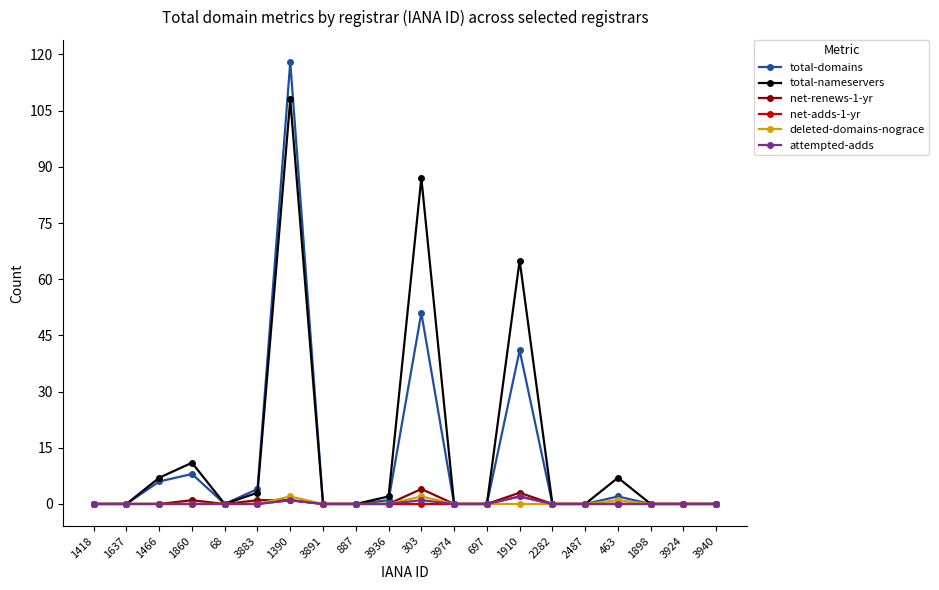

Which series has the largest range (max minus min)?

total-domains